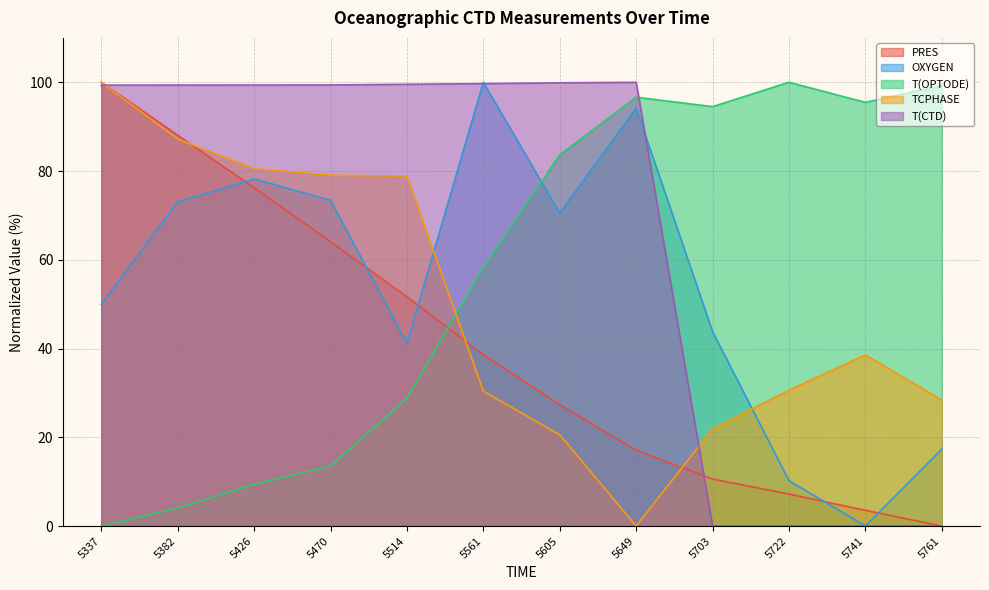

What is the difference between the highest and lowest values at 5649?

100.0